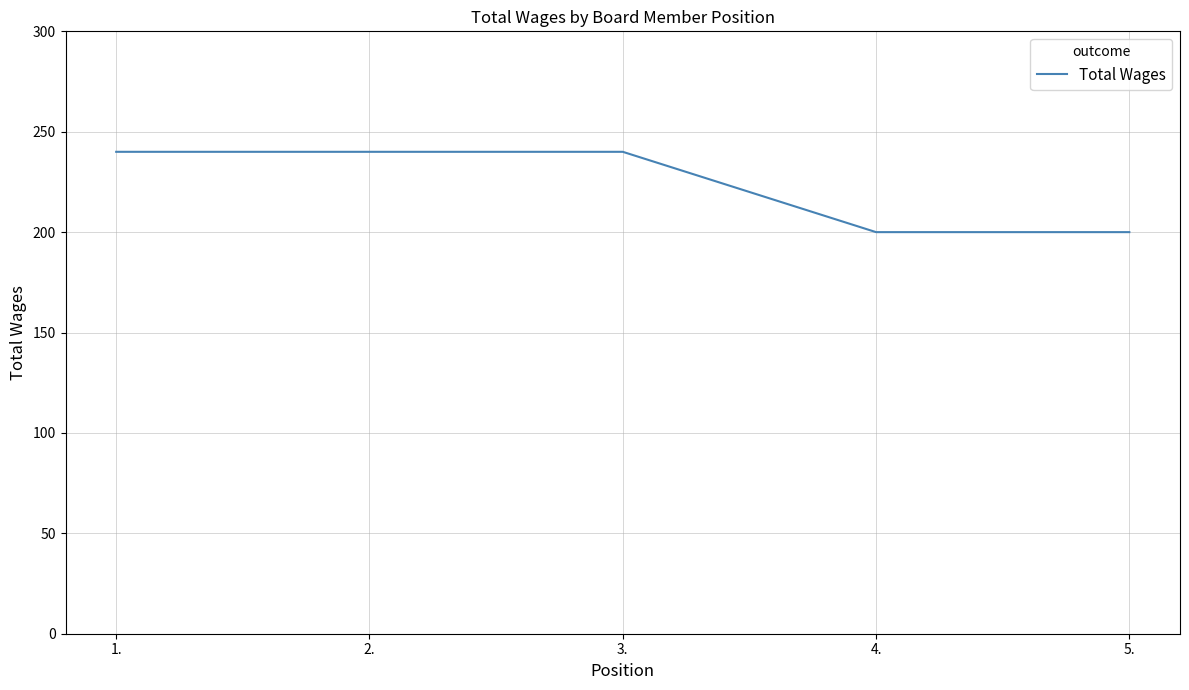

Reading left to right, what are all the values shown in this chart?

240	240	240	200	200